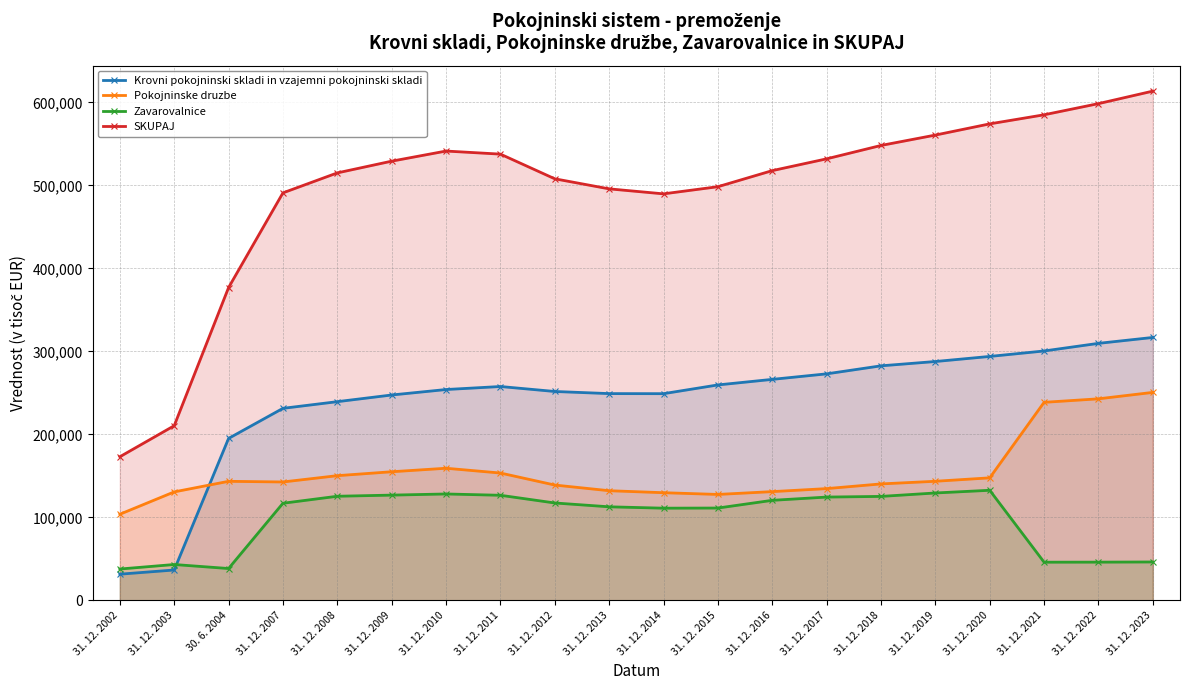

Between 31. 12. 2010 and 31. 12. 2017, which series saw the biggest shift?

Pokojninske druzbe